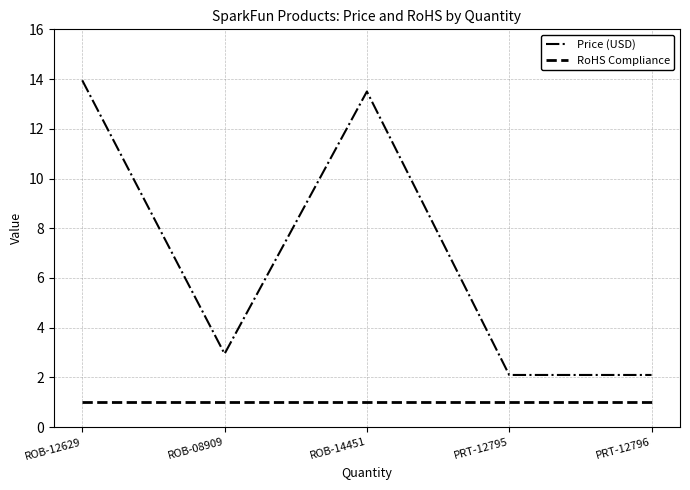

What is the spread (max minus min) of values at ROB-14451?

12.5